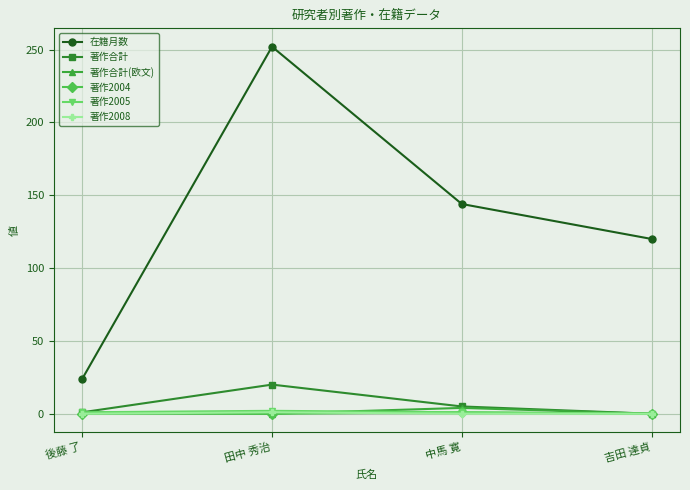

The 在籍月数 series shows 24 at 後藤 了. True or false?

True